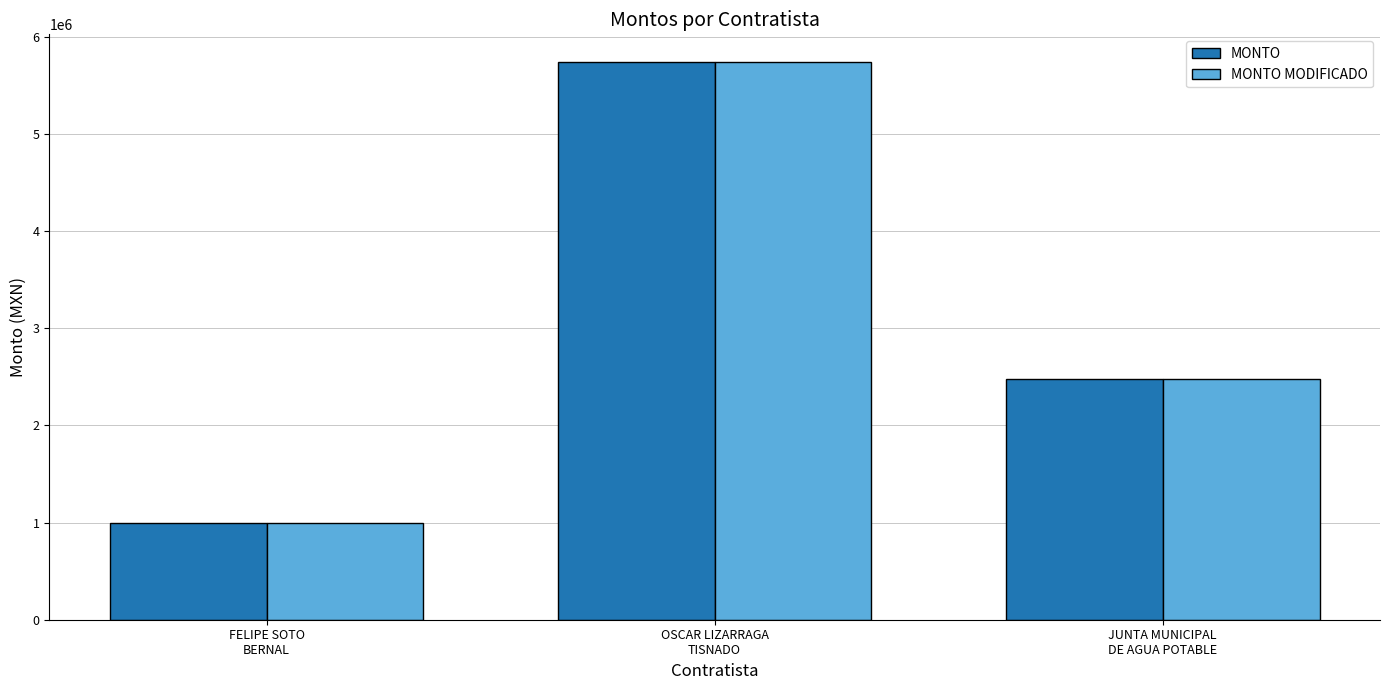

What are all the series names shown in the legend?

MONTO, MONTO MODIFICADO